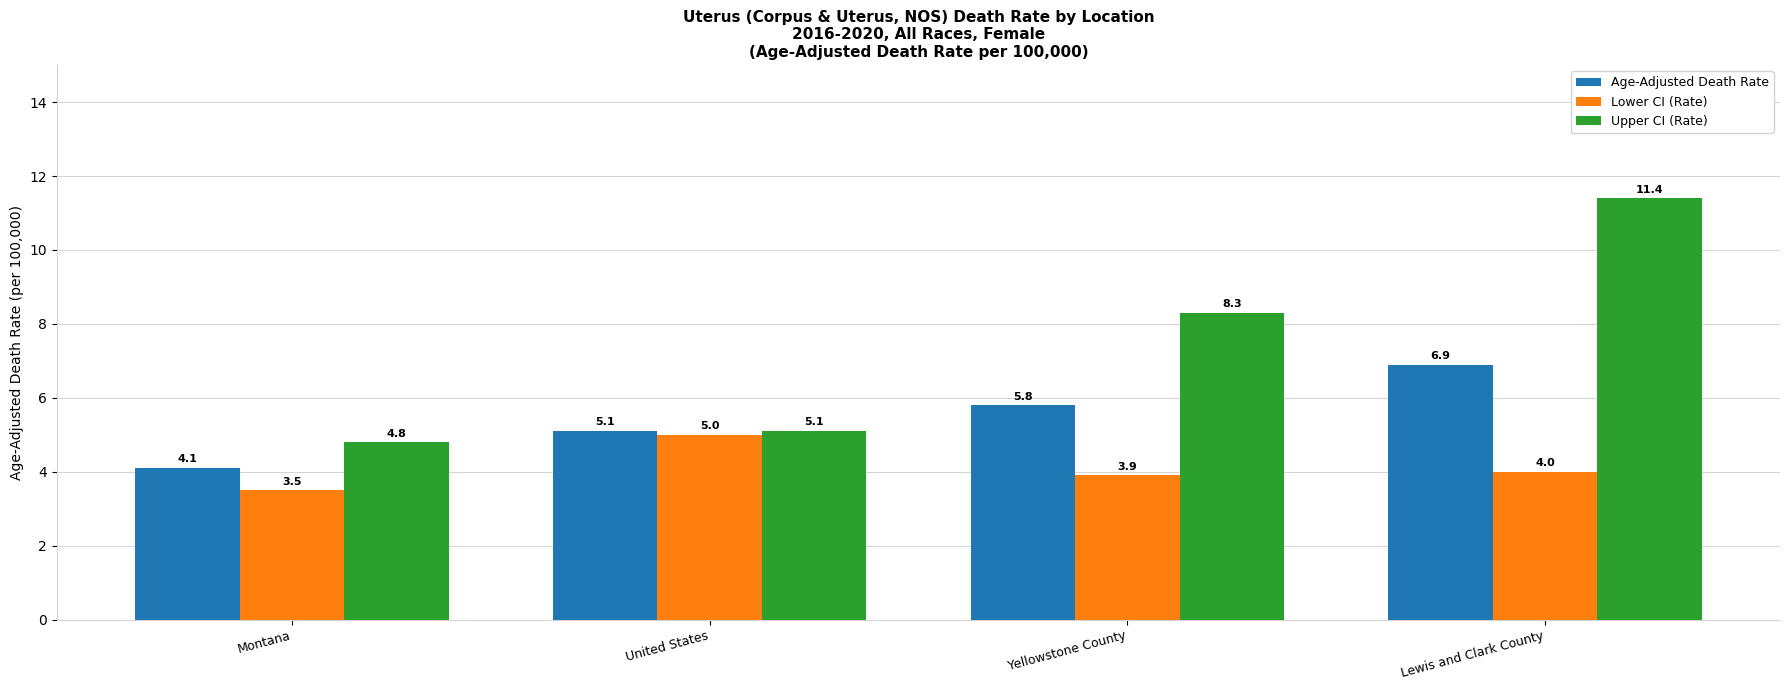

Reading left to right, list all the values displayed in this chart.

Age-Adjusted Death Rate: Montana=4.1	United States=5.1	Yellowstone County=5.8	Lewis and Clark County=6.9
Lower CI (Rate): Montana=3.5	United States=5.0	Yellowstone County=3.9	Lewis and Clark County=4.0
Upper CI (Rate): Montana=4.8	United States=5.1	Yellowstone County=8.3	Lewis and Clark County=11.4